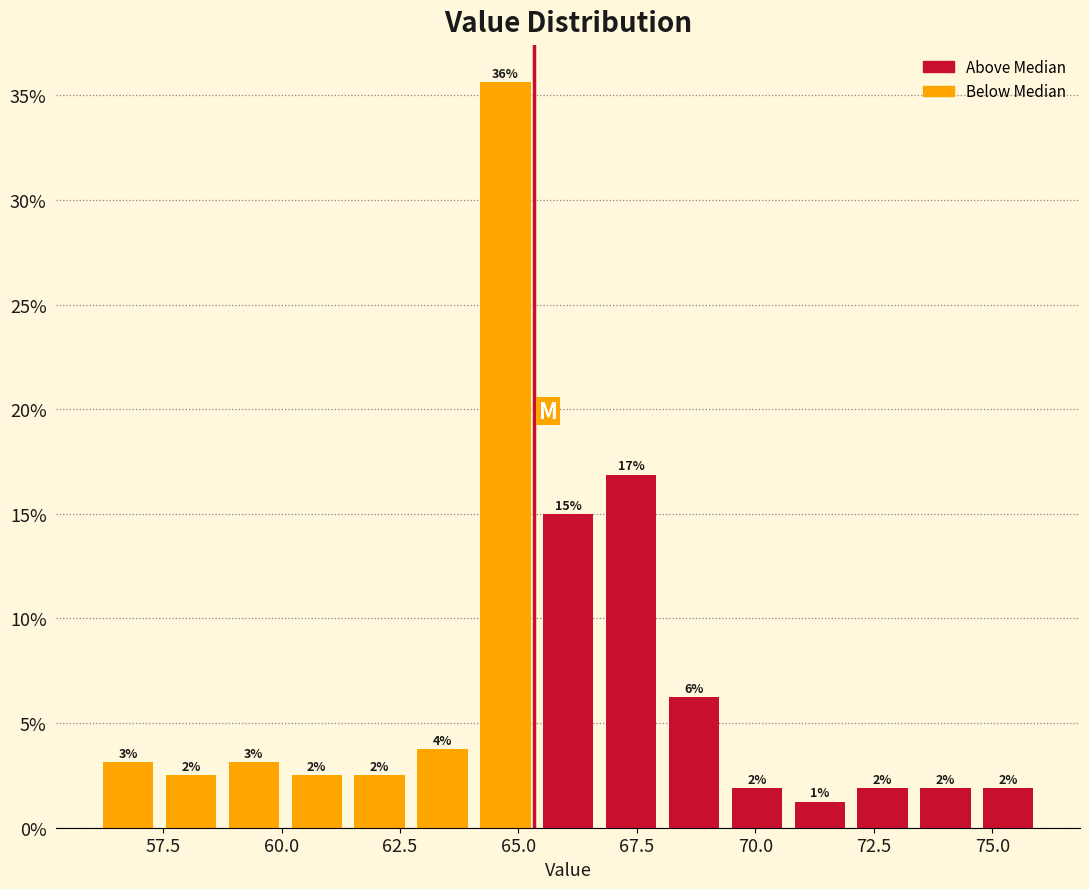

Read against the x-axis, roughly where is the centre of the tallest bar?

64.5